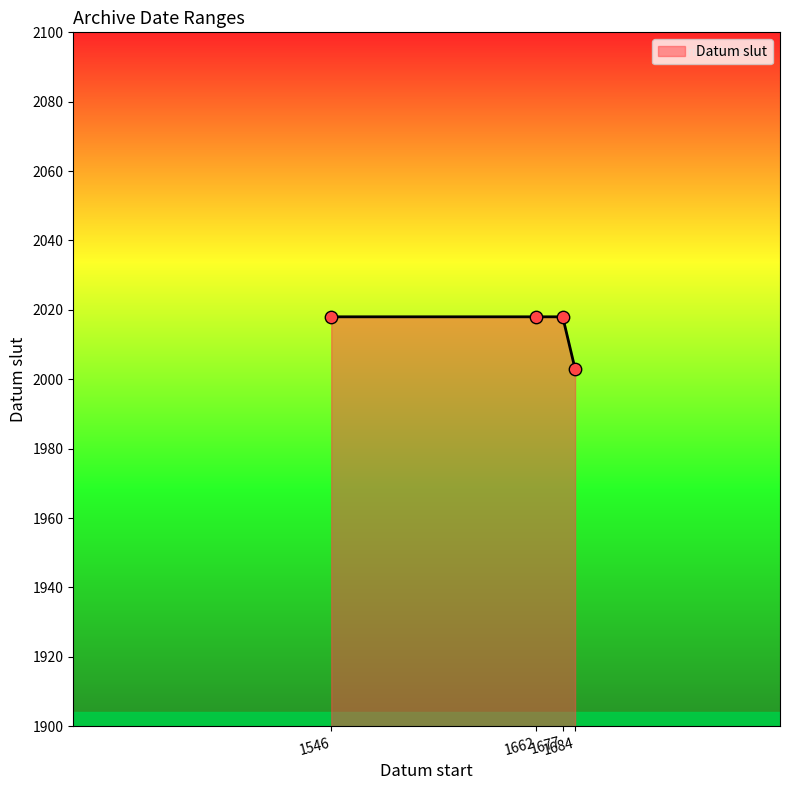

True or false: there are more than 1 points higher than both neighbors.

False